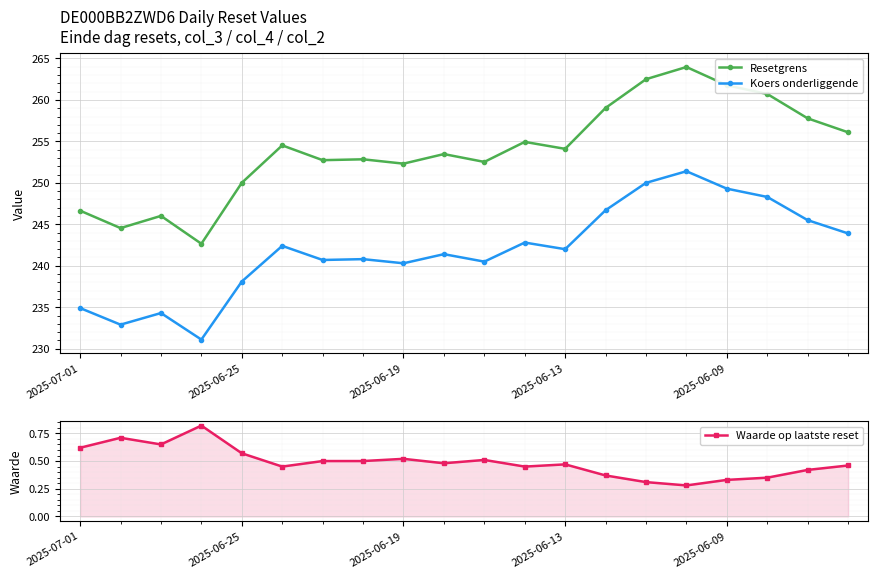

True or false: Resetgrens and Koers onderliggende intersect in this chart.

False